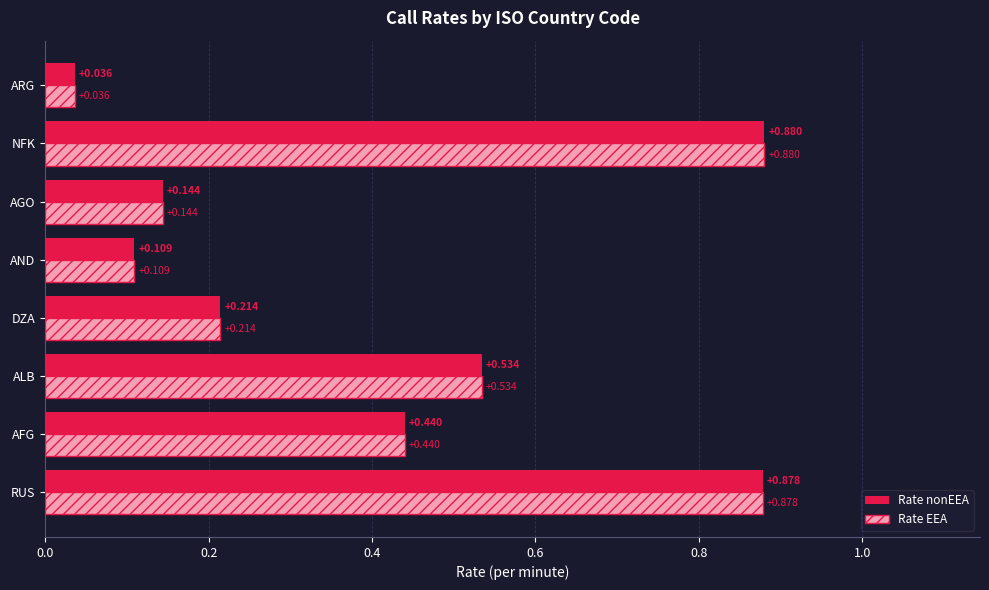

At which category is the sum across all series the highest?

NFK